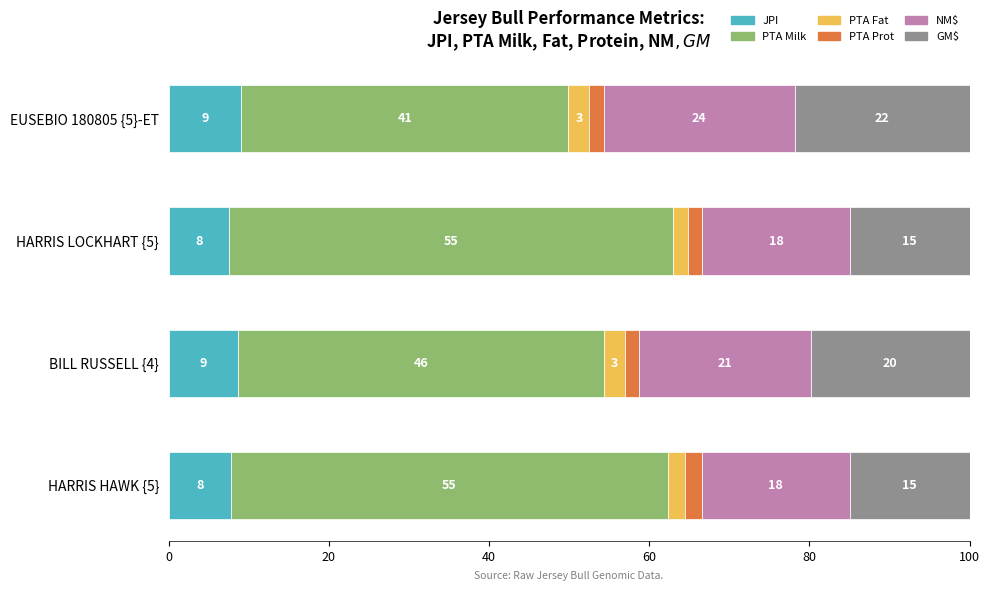

What is the value of the PTA Milk bar at the 3rd from the left?

55.4